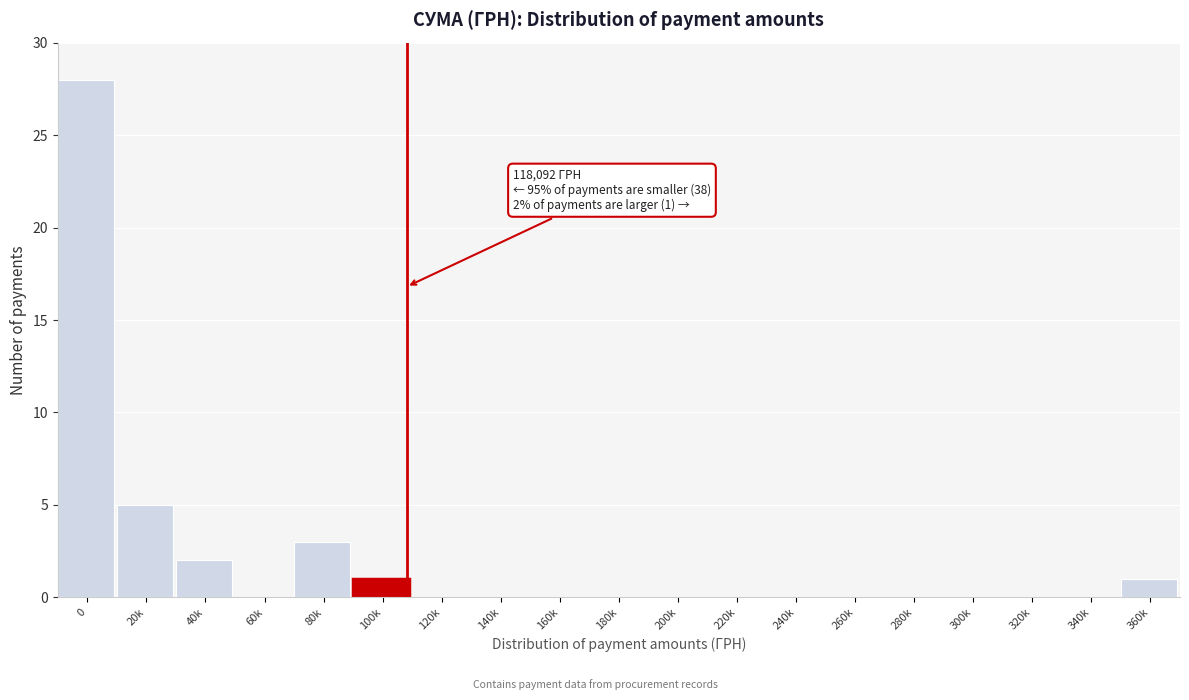

Reading left to right, what are all the values shown in this chart?

0=28	20k=5	40k=2	60k=0	80k=3	100k=1	120k=0	140k=0	160k=0	180k=0	200k=0	220k=0	240k=0	260k=0	280k=0	300k=0	320k=0	340k=0	360k=1